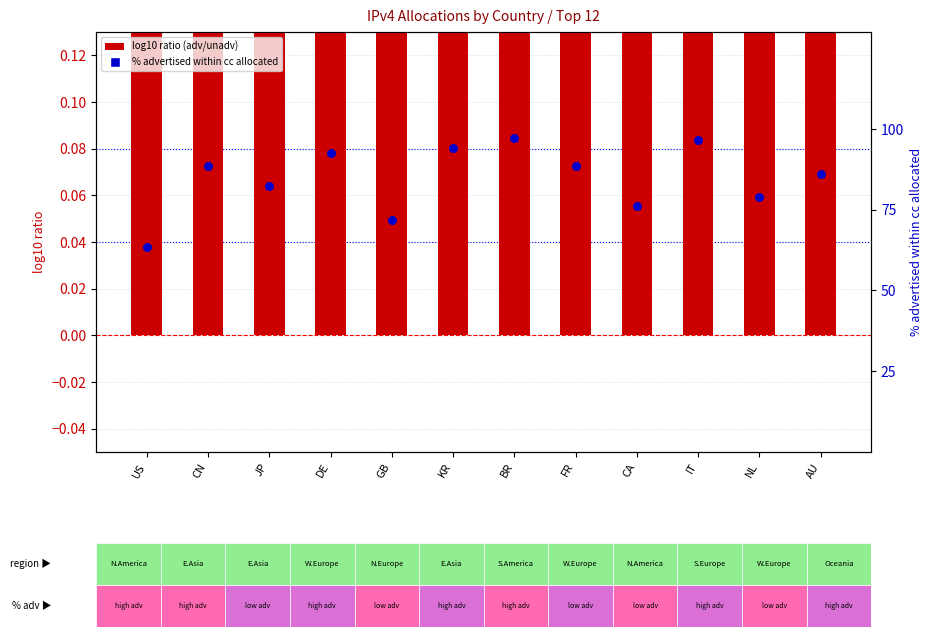

Which series reaches the minimum Y coordinate?

log10 ratio